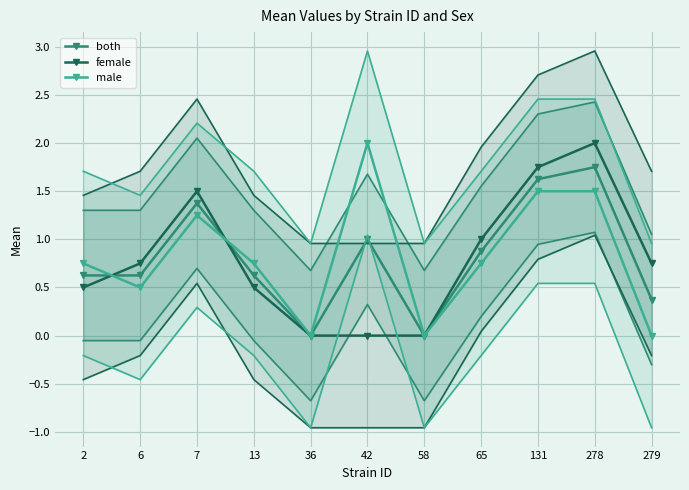

Reading right to left, what are all the values shown in this chart?

both: 279=0.4	278=1.8	131=1.6	65=0.9	58=0.0	42=1.0	36=0.0	13=0.6	7=1.4	6=0.6	2=0.6
female: 279=0.8	278=2.0	131=1.8	65=1.0	58=0.0	42=0.0	36=0.0	13=0.5	7=1.5	6=0.8	2=0.5
male: 279=0.0	278=1.5	131=1.5	65=0.8	58=0.0	42=2.0	36=0.0	13=0.8	7=1.2	6=0.5	2=0.8